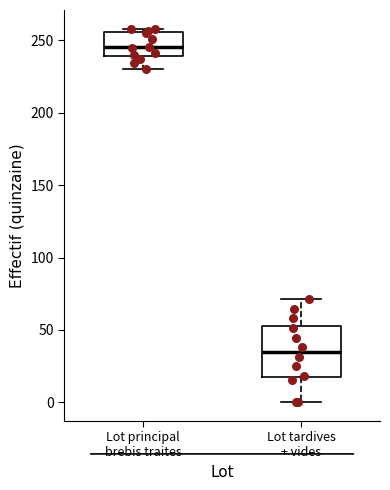

Which box is the tallest, from its lower edge to its upper edge?

Lot tardives + vides